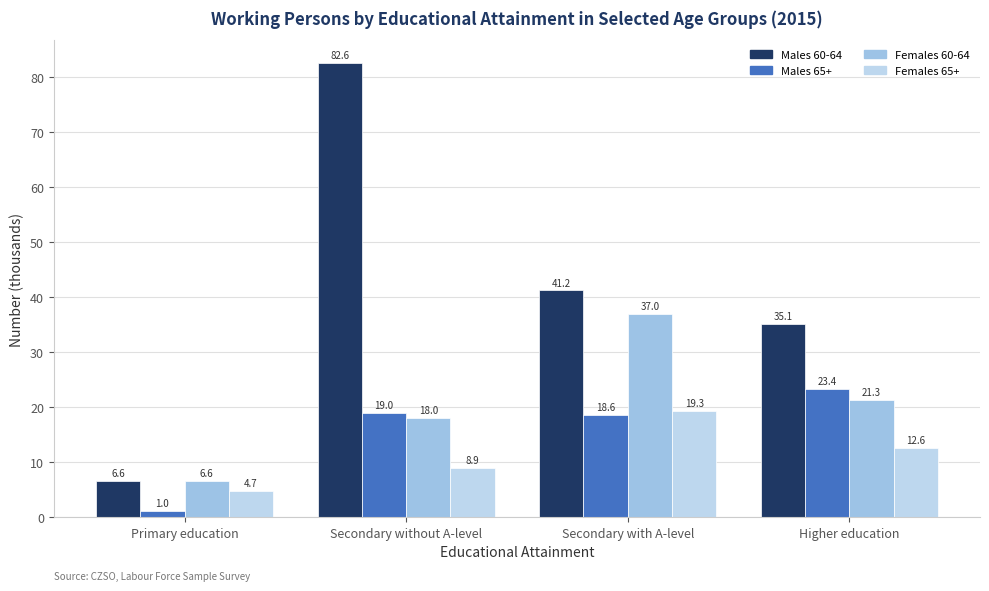

Rank the series by their maximum value, from highest to lowest.

Males 60-64, Females 60-64, Males 65+, Females 65+